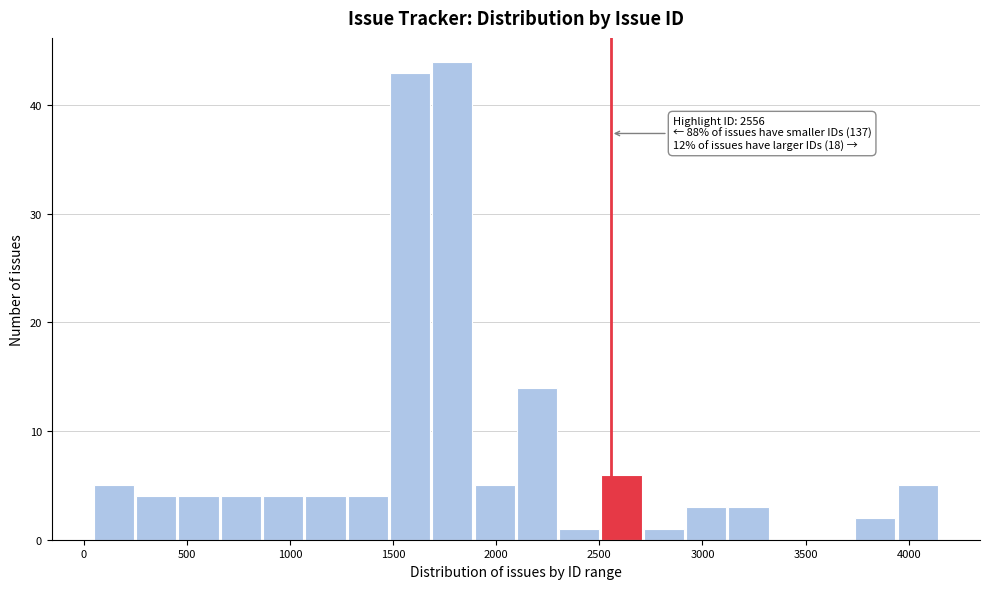

Which range on the x-axis has the tallest bar?

1700 to 1900